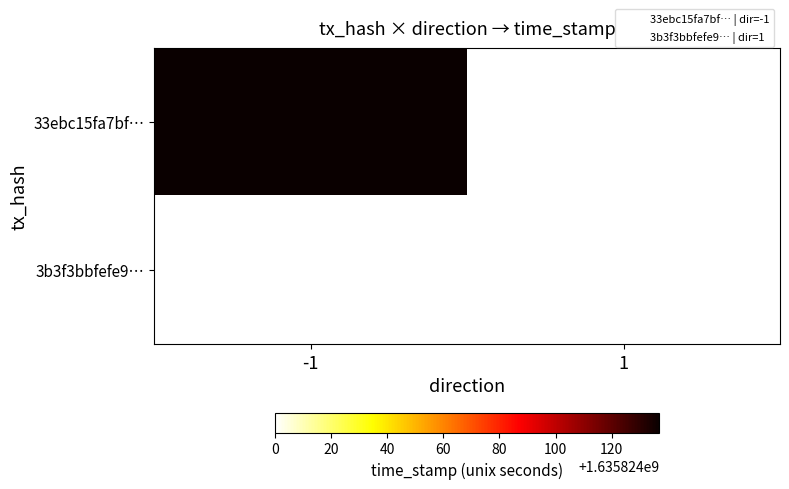

Reading left to right, list all the values displayed in this chart.

33ebc15fa7bf701ff3adbcc7ead36393051d788: direction=-1	time_stamp=1635824137
3b3f3bbfefe99db1be5c1c76901d03d2e2c7cd1: direction=1	time_stamp=1635824000